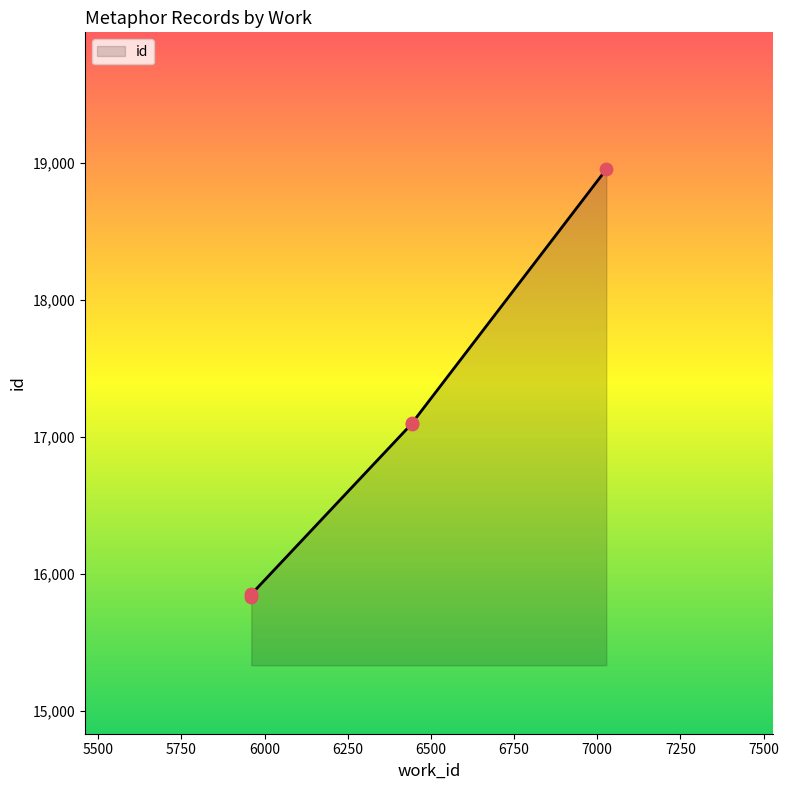

What is the ratio of the value at 5960 to the value at 6443?

0.9